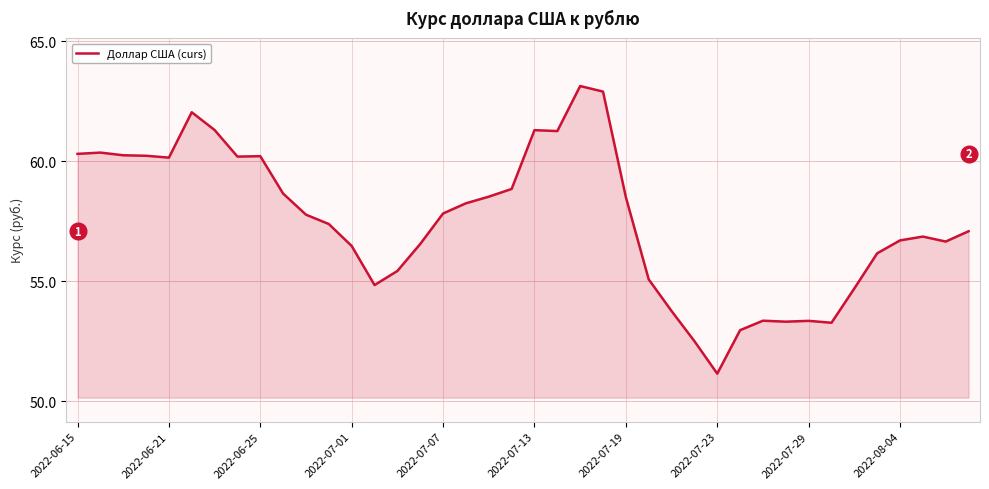

What is the difference between the maximum and minimum values?

12.0